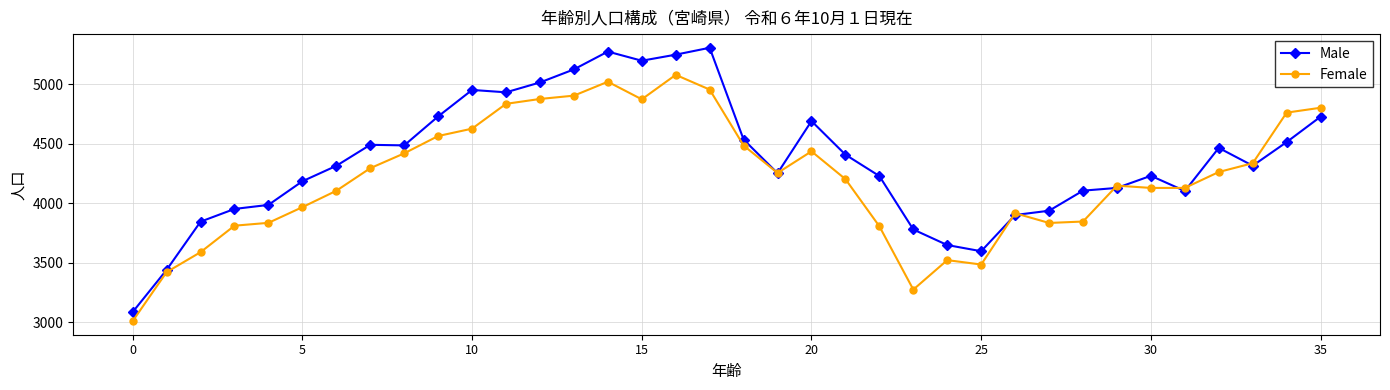

True or false: Male has more than 0 points higher than both neighbors.

True